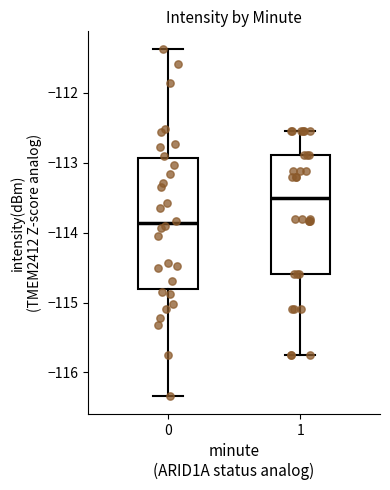

Comparing the boxes themselves (not the whiskers), which one is the tallest?

0